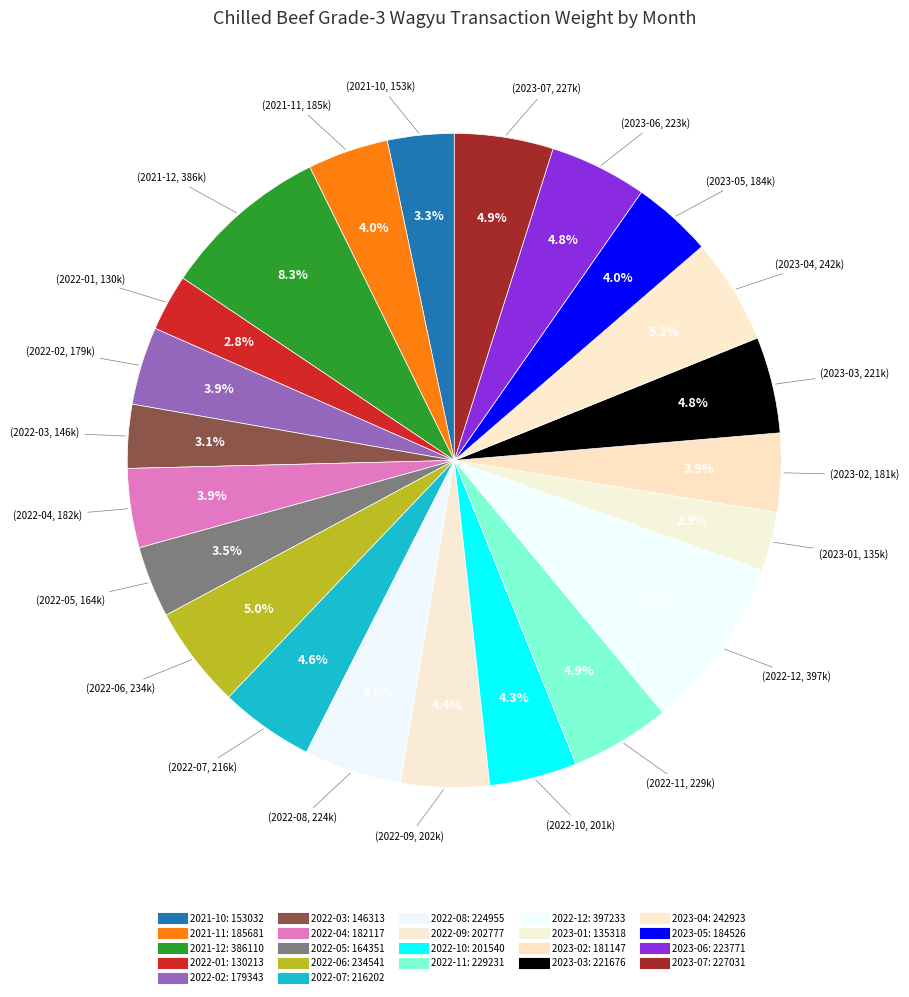

Count the number of slices in the pie.

22